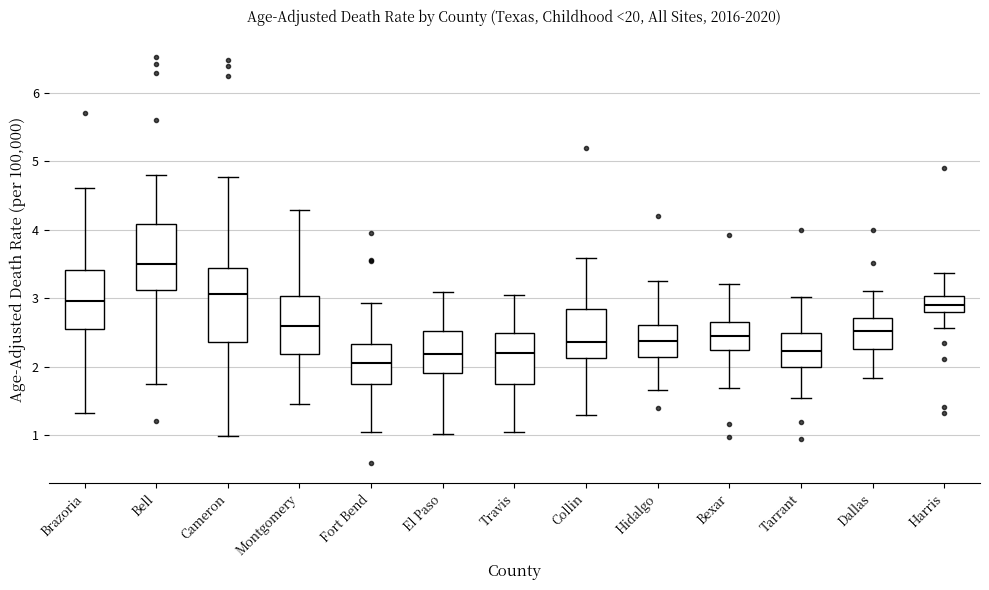

Reading left to right, transcribe this box plot: for each box, give where its median line is, the range the box spans, and where its two whiskers end, as read against the y-axis. The values are not printed on the chart, so give them approximately, as read against the axis.

Brazoria: median 3.0, box 2.5 to 3.4, whiskers 1.3 to 4.6
Bell: median 3.5, box 3.1 to 4.1, whiskers 1.7 to 4.8
Cameron: median 3.1, box 2.4 to 3.4, whiskers 1.0 to 4.8
Montgomery: median 2.6, box 2.2 to 3.0, whiskers 1.5 to 4.3
Fort Bend: median 2.0, box 1.7 to 2.3, whiskers 1.0 to 2.9
El Paso: median 2.2, box 1.9 to 2.5, whiskers 1.0 to 3.1
Travis: median 2.2, box 1.7 to 2.5, whiskers 1.0 to 3.0
Collin: median 2.4, box 2.1 to 2.8, whiskers 1.3 to 3.6
Hidalgo: median 2.4, box 2.1 to 2.6, whiskers 1.7 to 3.2
Bexar: median 2.5, box 2.2 to 2.7, whiskers 1.7 to 3.2
Tarrant: median 2.2, box 2.0 to 2.5, whiskers 1.5 to 3.0
Dallas: median 2.5, box 2.3 to 2.7, whiskers 1.8 to 3.1
Harris: median 2.9, box 2.8 to 3.0, whiskers 2.6 to 3.4